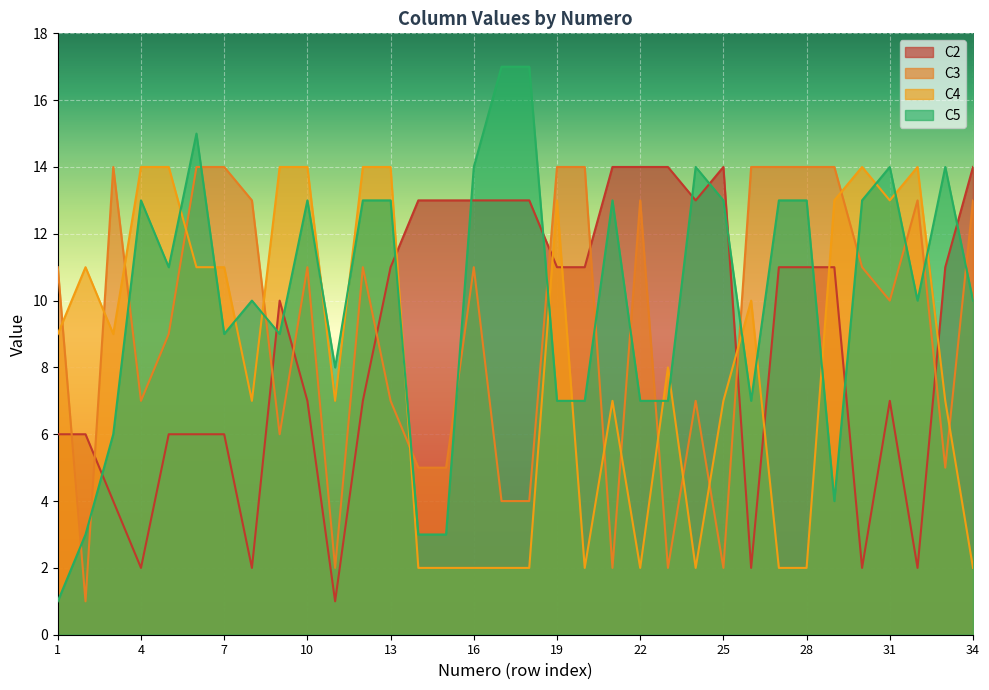

Between 10 and 19, which series saw the biggest shift?

C5